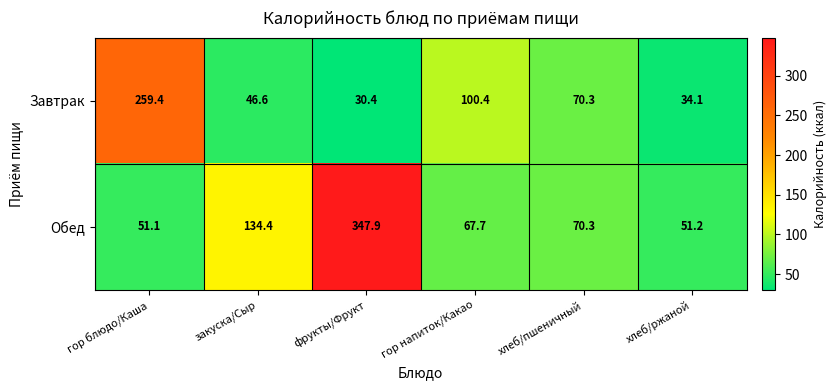

Rank the series by their maximum value, from highest to lowest.

Обед, Завтрак